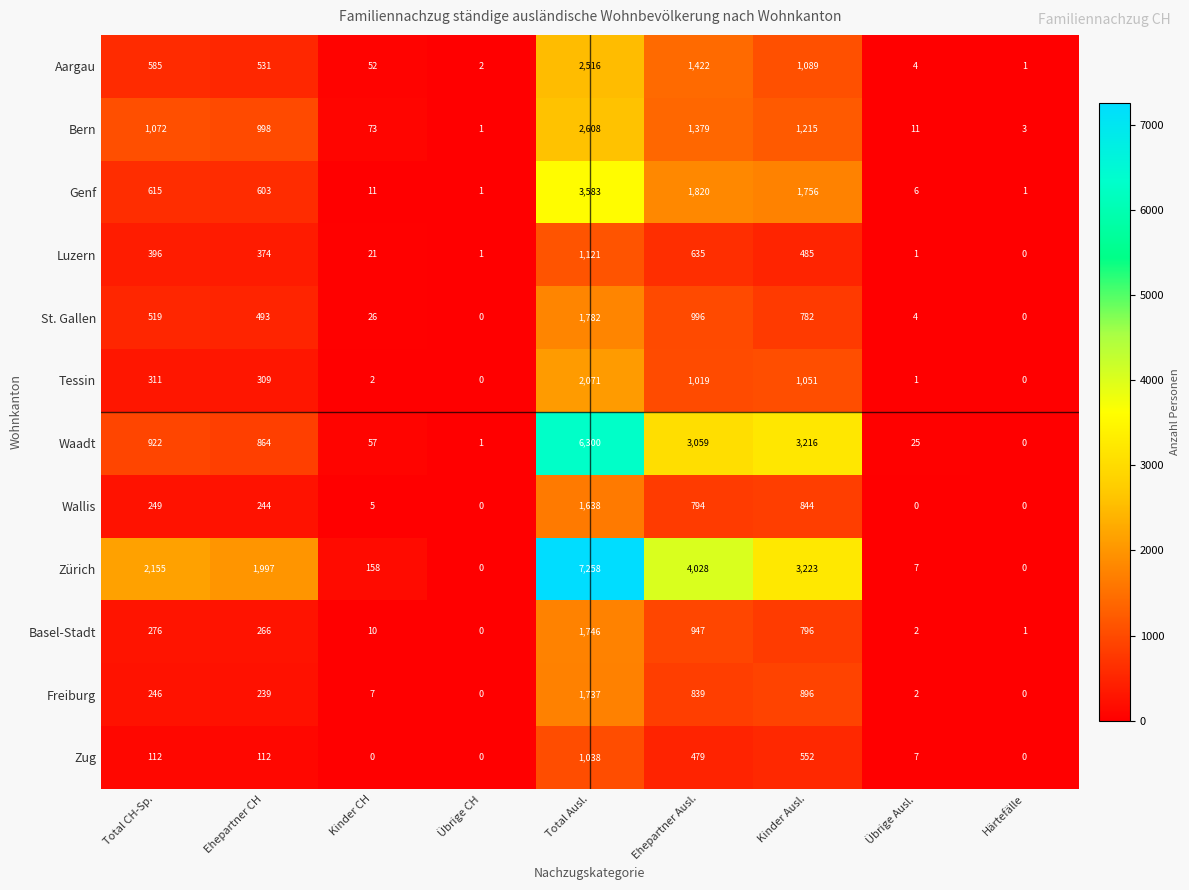

How many categories are shown in the chart?

9